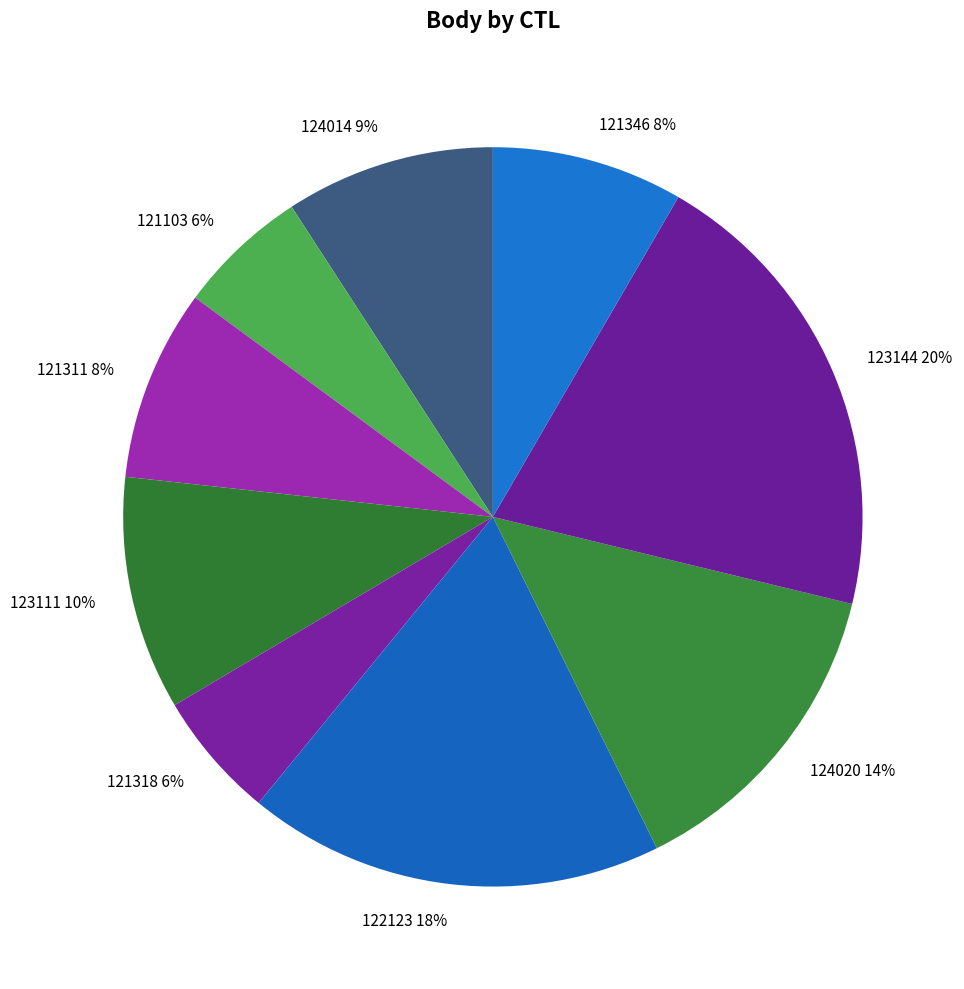

To the nearest percent, what is the average slice percentage?

11%